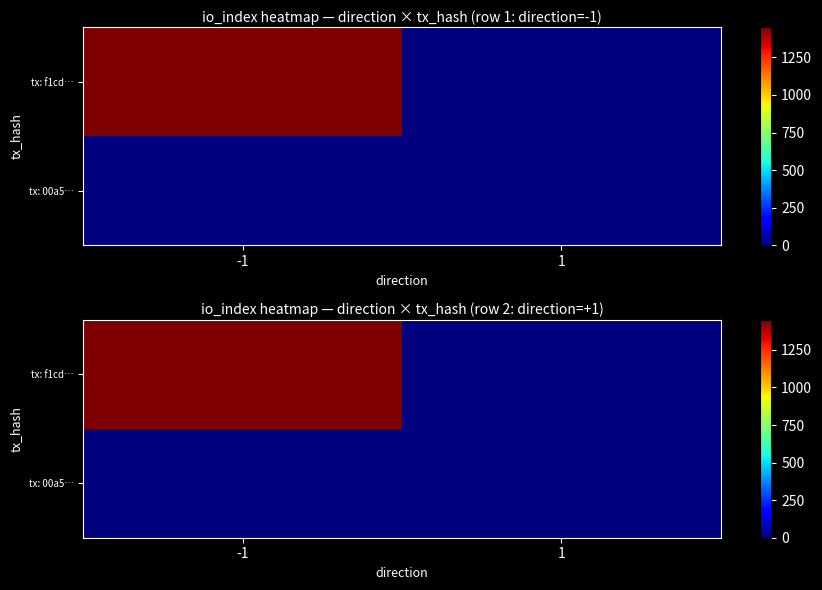

What is the difference between the maximum and minimum values in the tx: f1cd… series?

1450